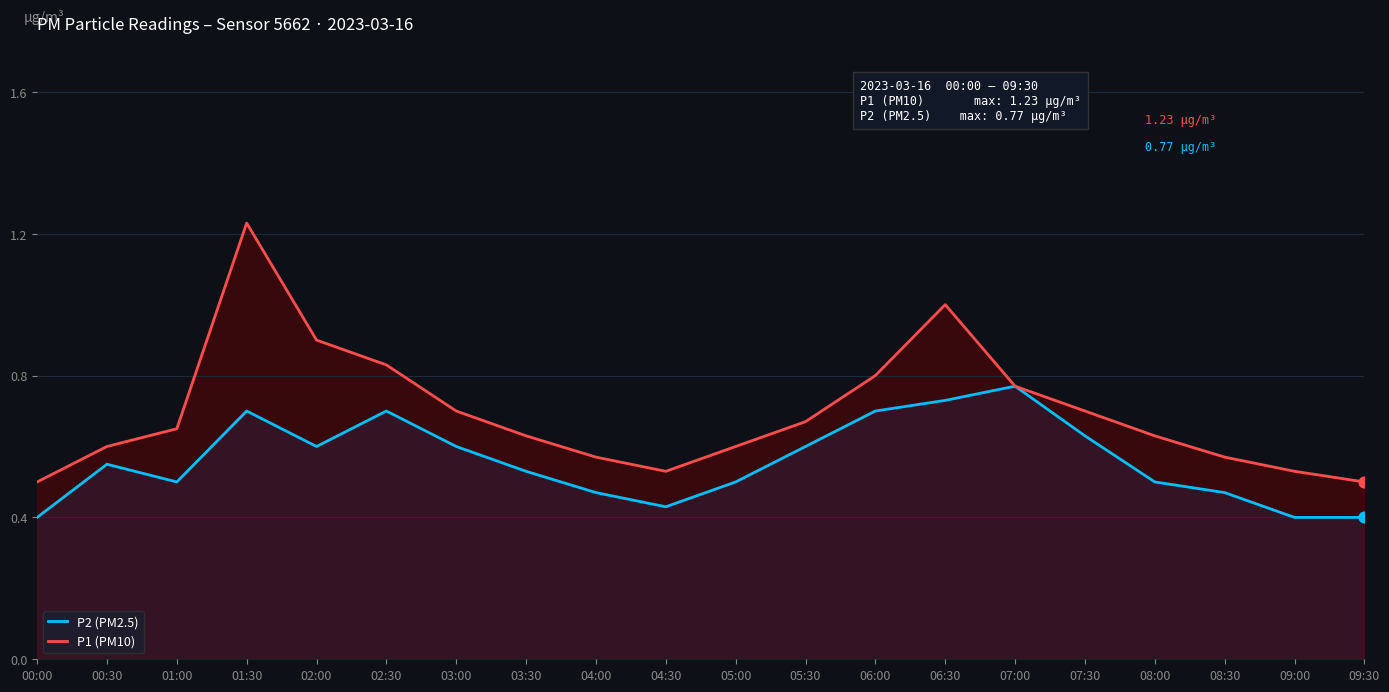

Which series reaches the maximum Y coordinate?

P1 (PM10)